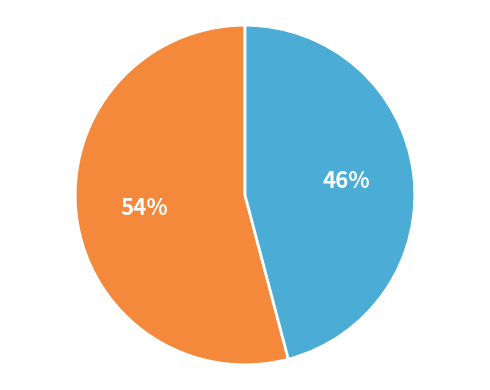

How many segments does this pie chart have?

2